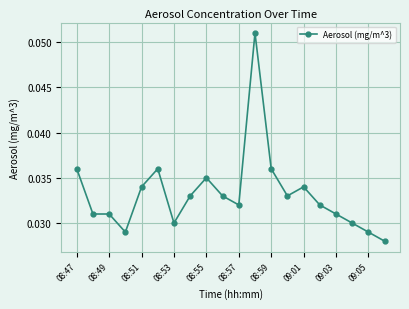

What is the sum of all values?

0.7